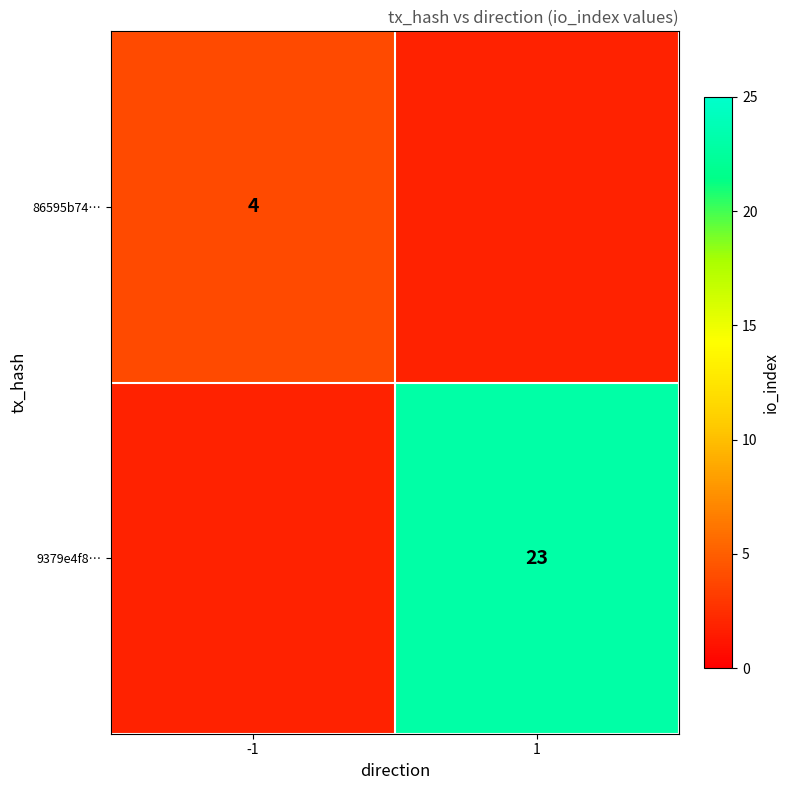

Is it true that 86595b74… equals 6 at -1?

False